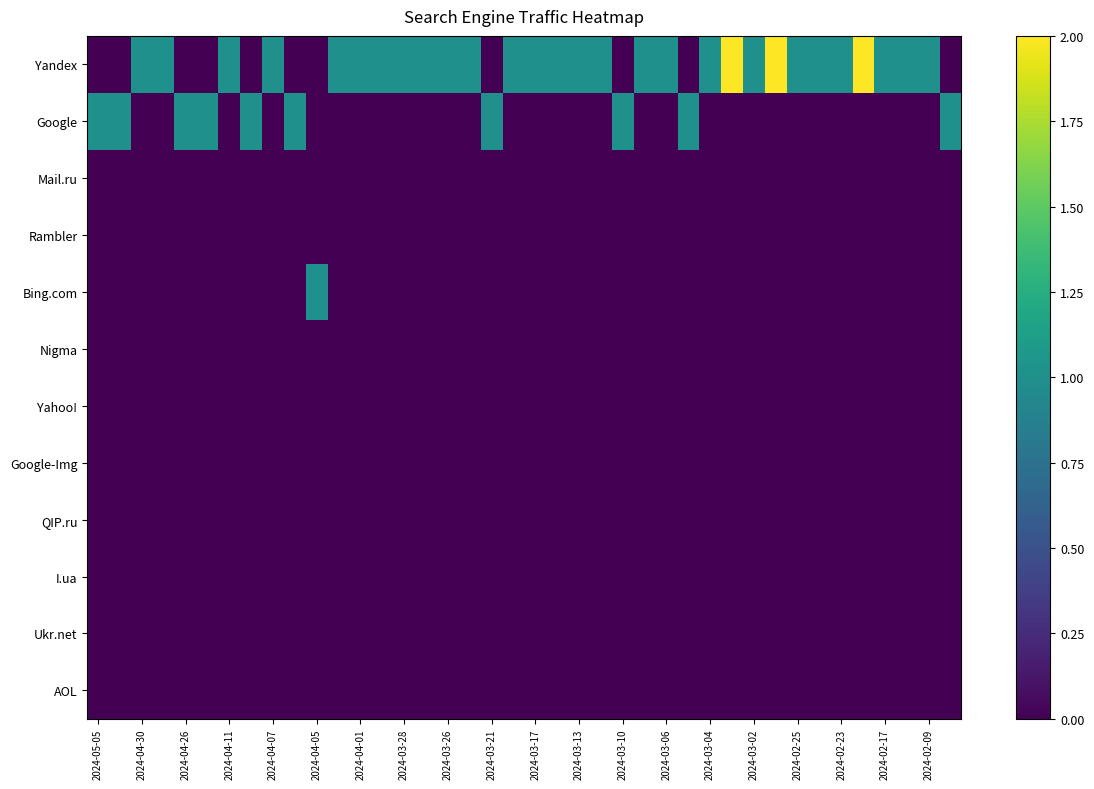

Count the number of categories in the chart.

40